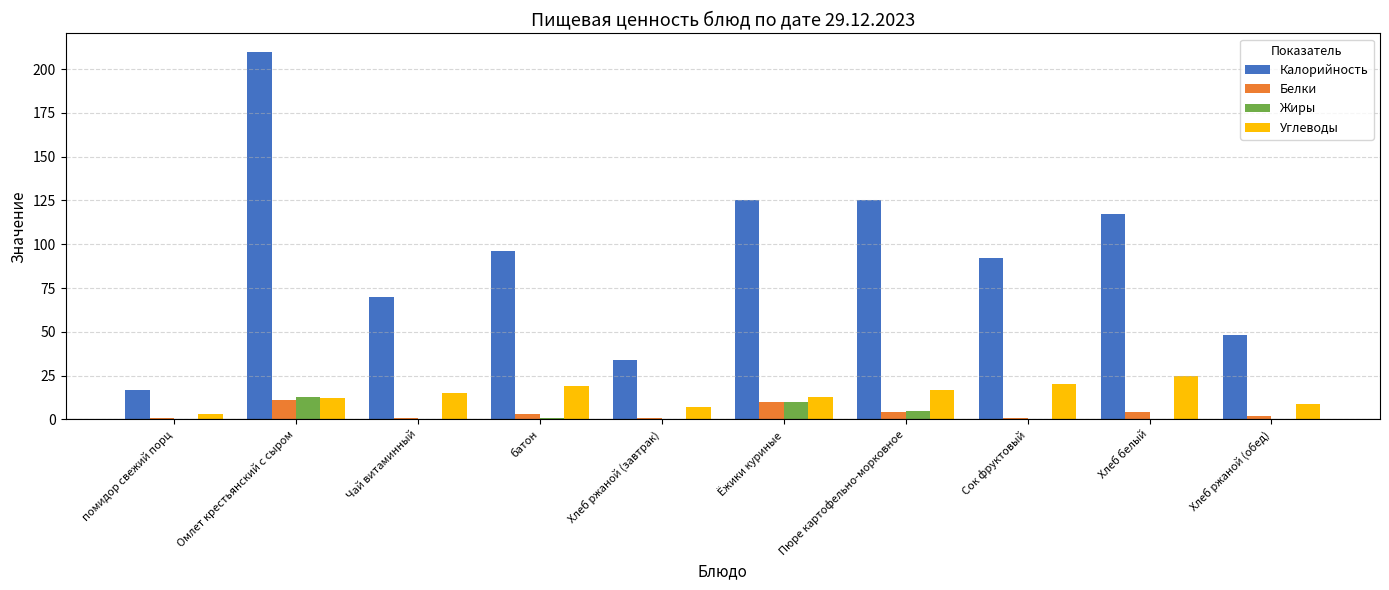

Read the Углеводы value at Ёжики куриные, to the nearest 10.

10